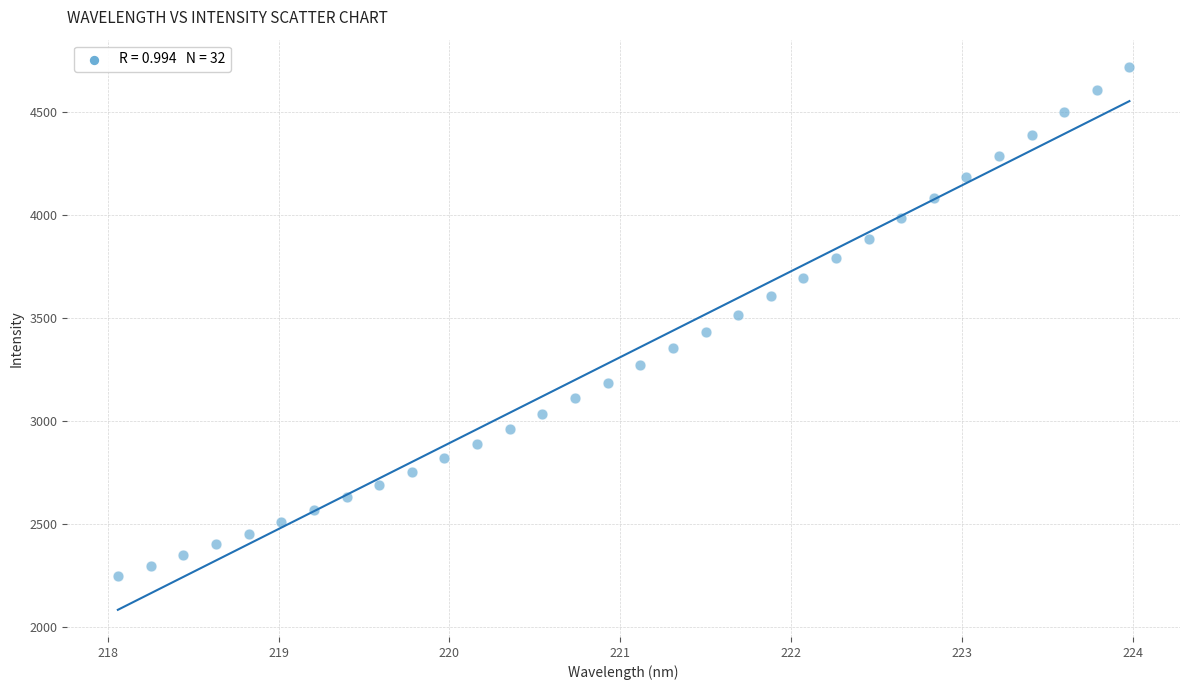

What is the range of Y values (max minus min)?

2469.9